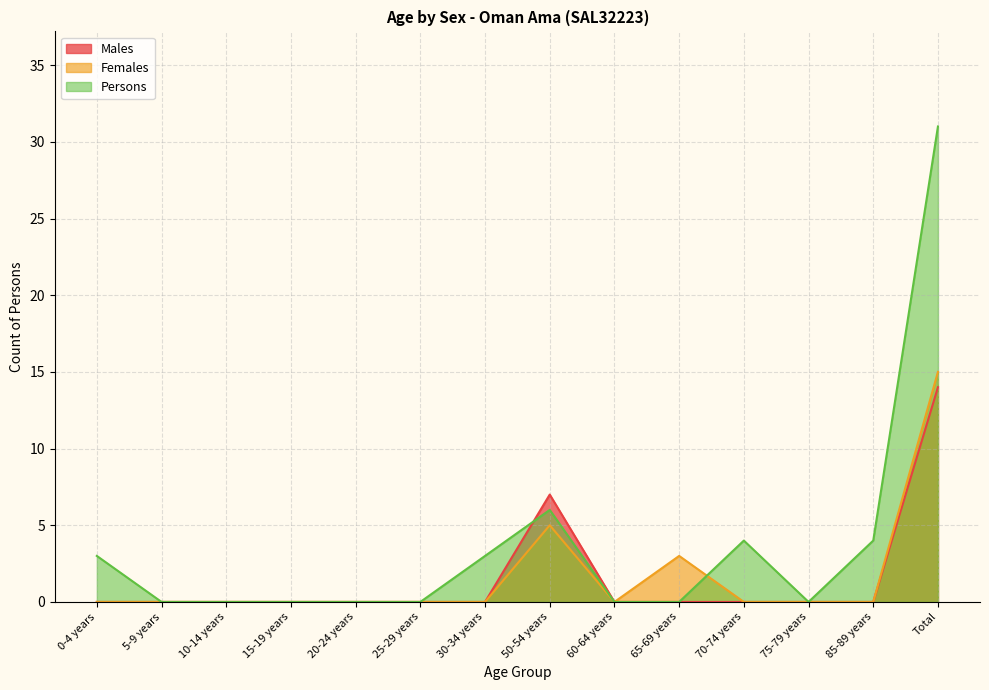

Rank the series by their maximum value, from highest to lowest.

Persons, Females, Males